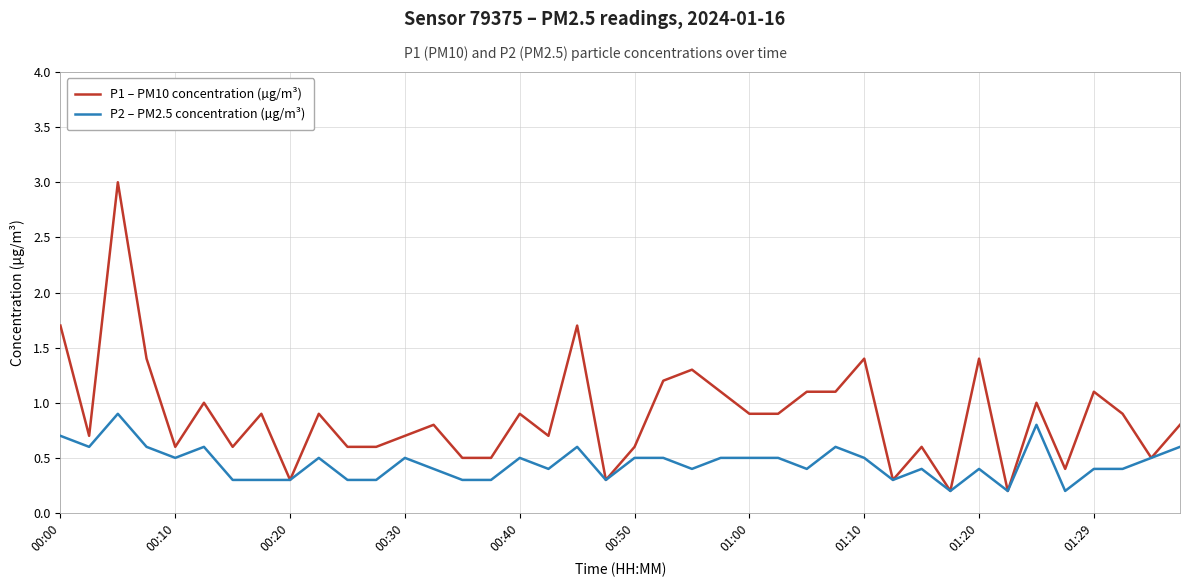

What is the greatest value displayed?

3.0